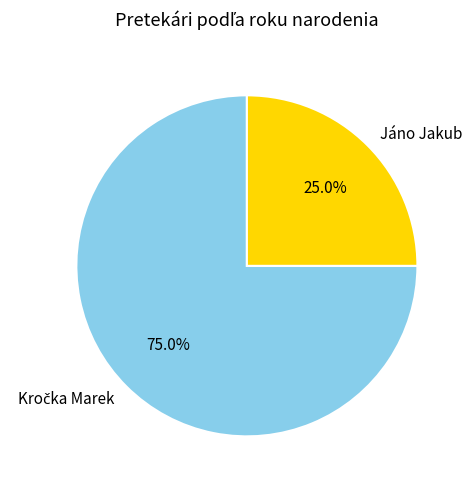

What portion of the pie excludes Jáno Jakub?

75.0%